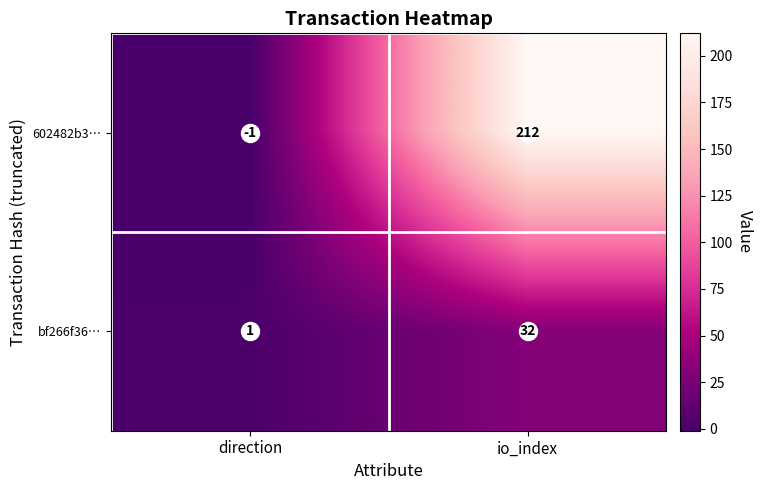

At which category does the chart reach its minimum across all series?

direction